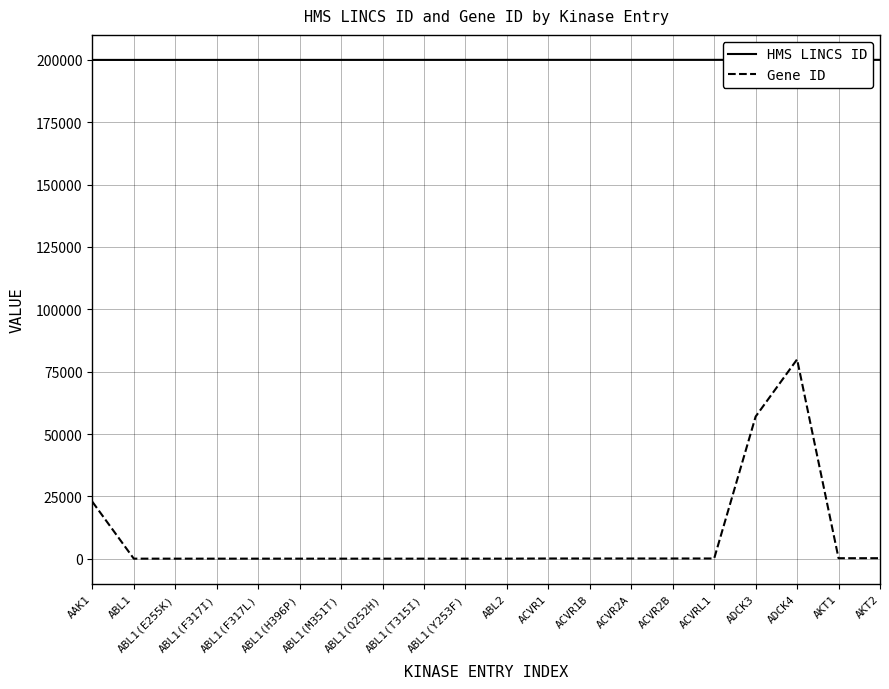

What is the maximum value shown in the chart?

200035